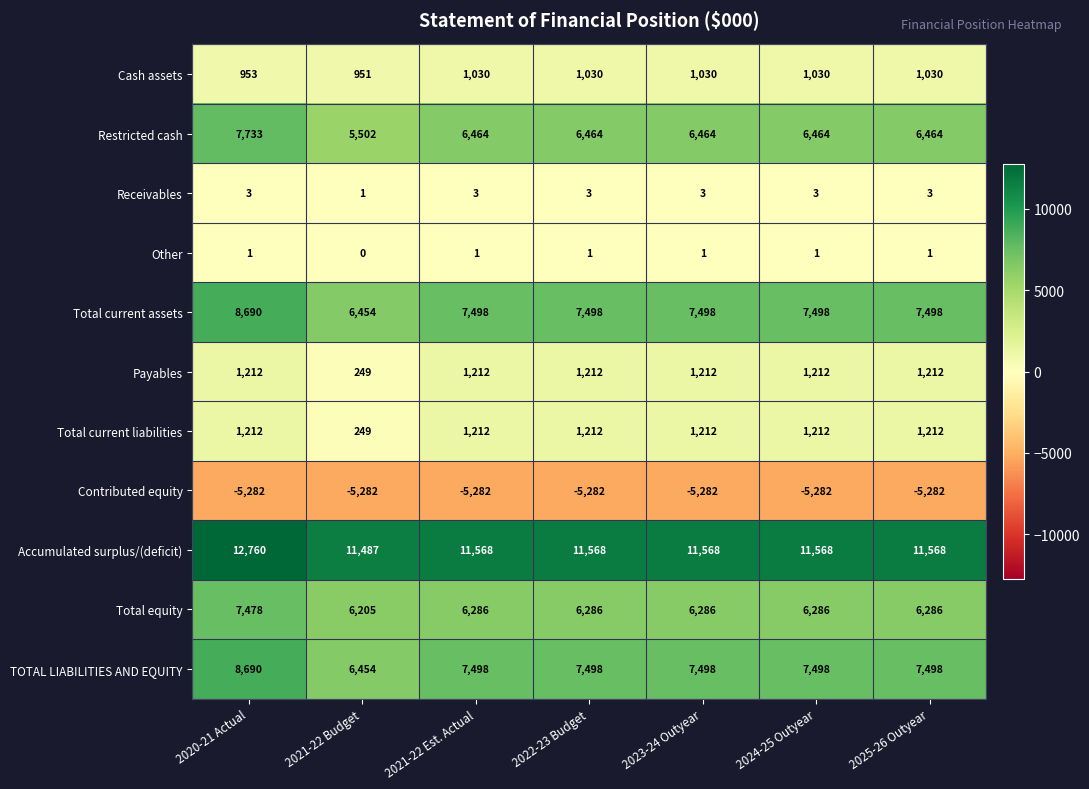

True or false: Total current liabilities has a value of 1212 at 2022-23 Budget.

True